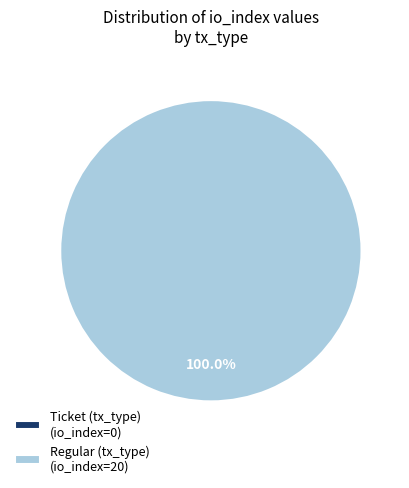

How many segments does this pie chart have?

2